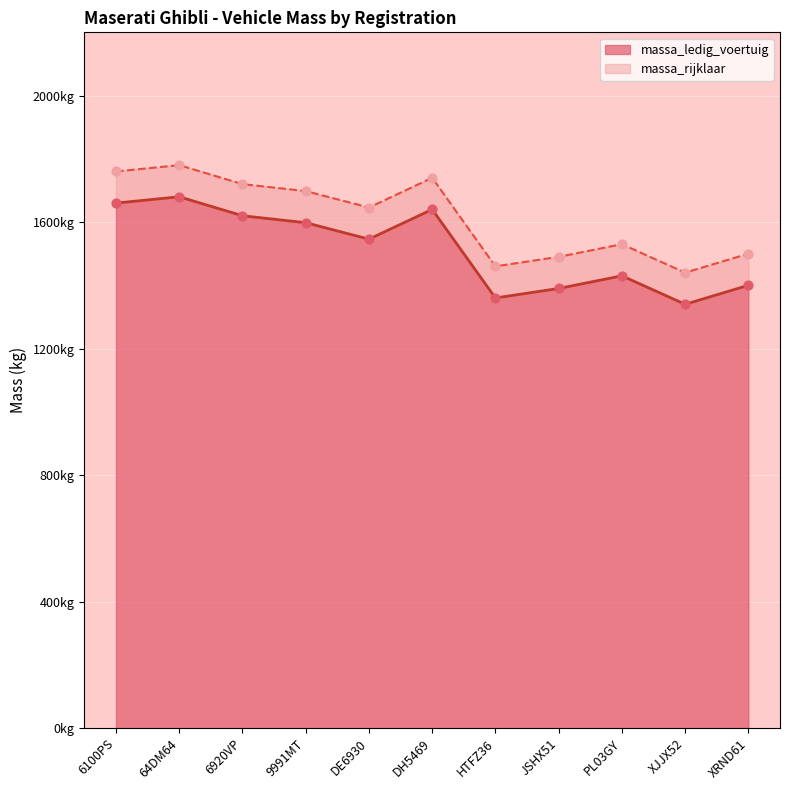

What is the total value across all series at DE6930?

3192